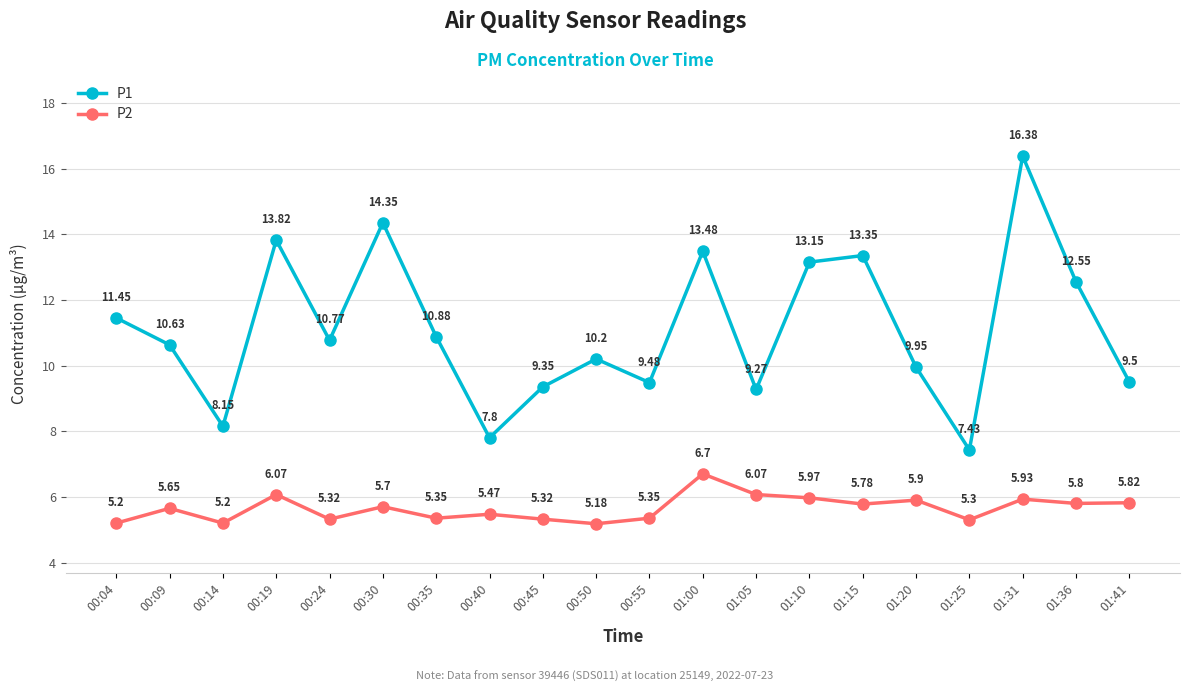

At which category does P2 reach its first local valley?

00:14